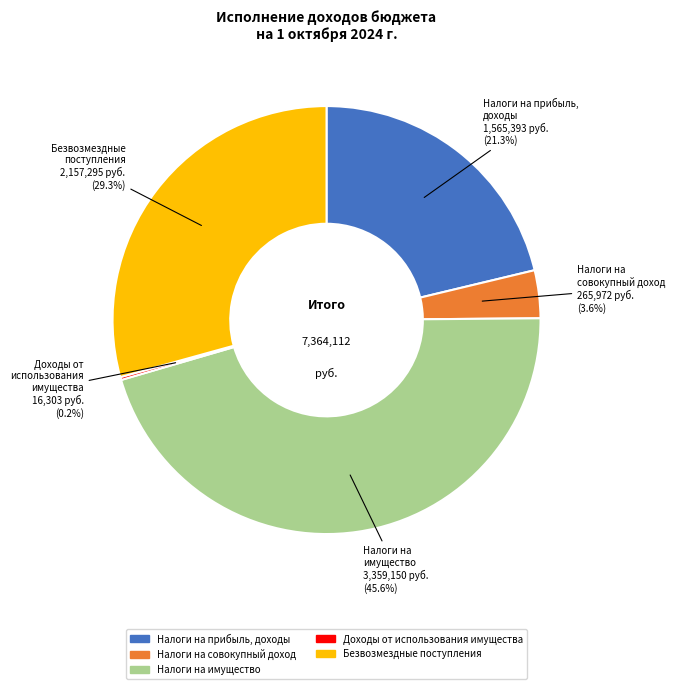

Which slice is the largest?

Налоги на имущество